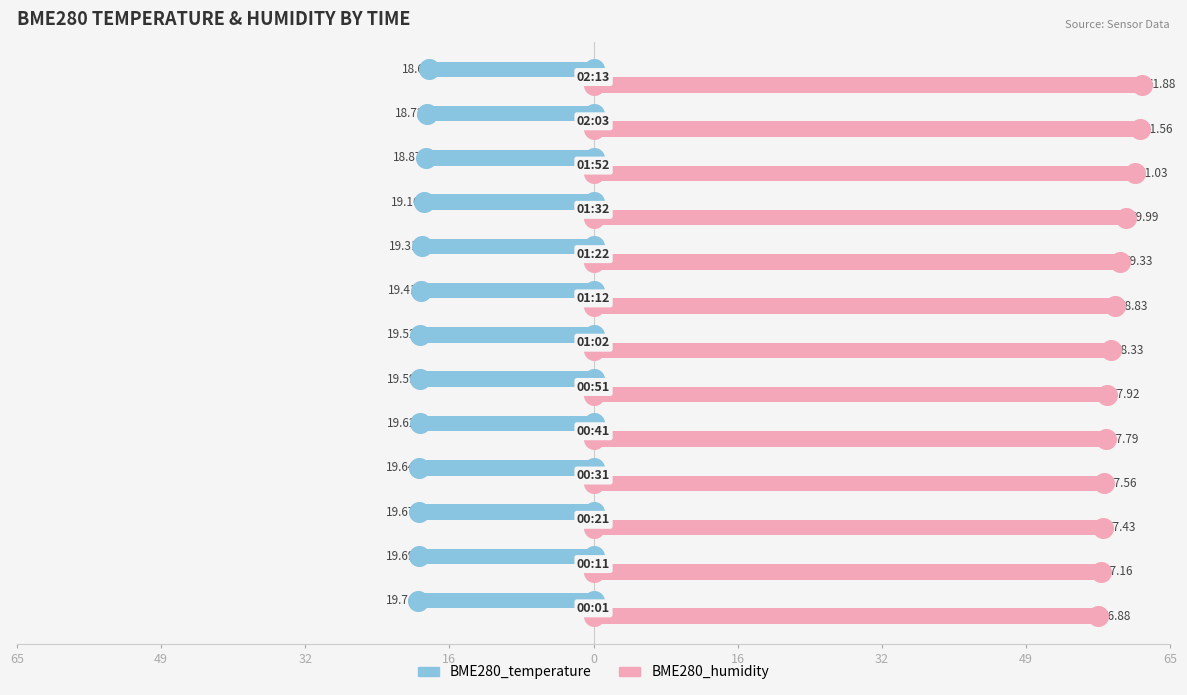

Which series contains the lowest Y value?

BME280_temperature